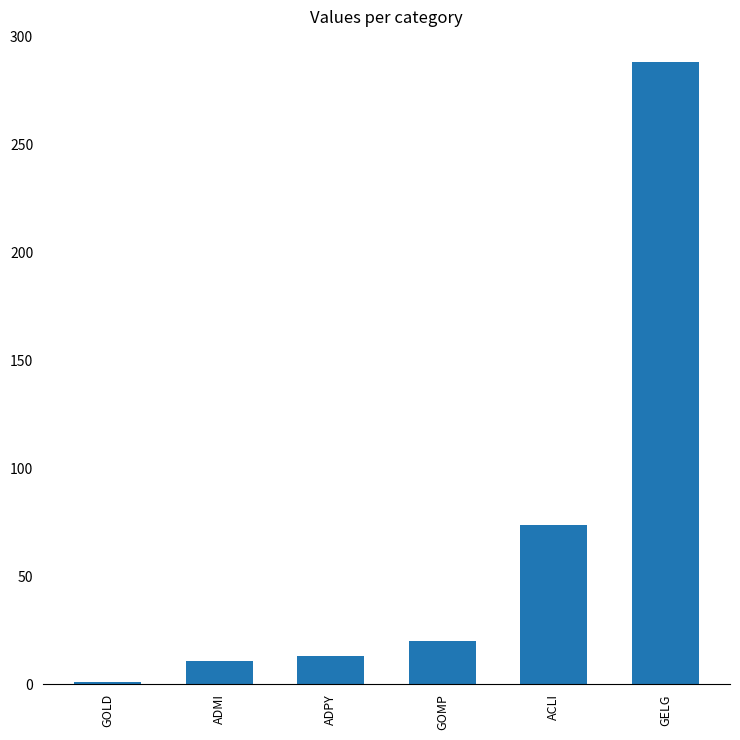

The value at ACLI is 74. True or false?

True